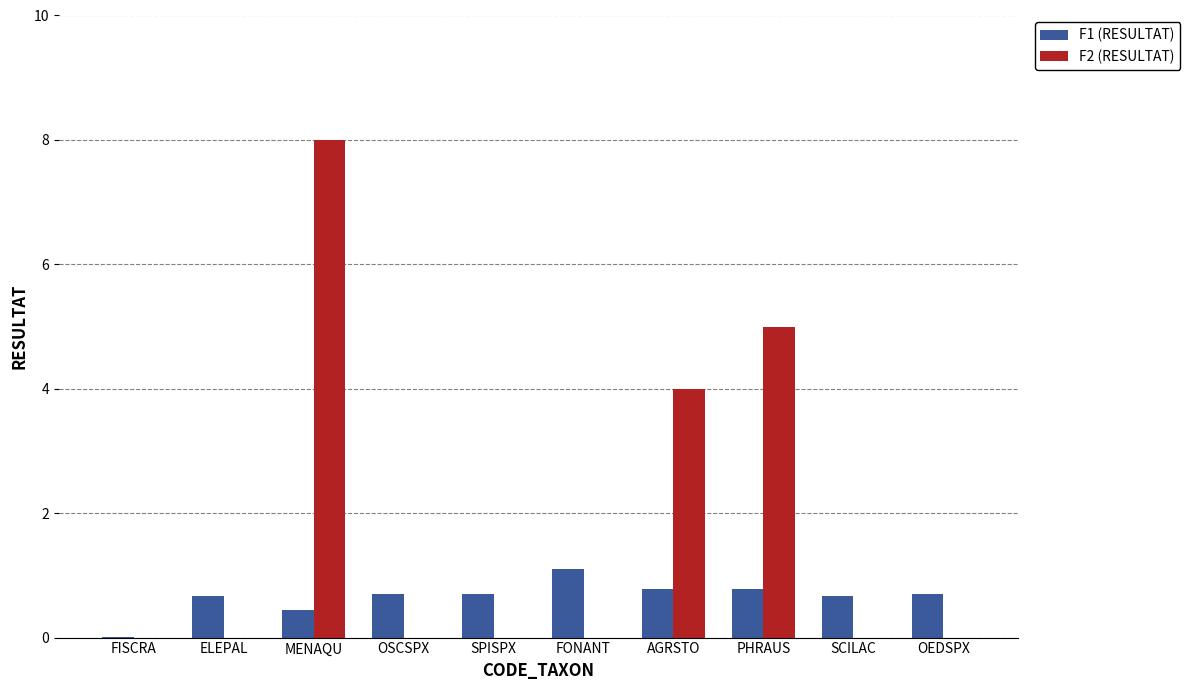

What is the highest value of the F1 (RESULTAT) series?

1.1